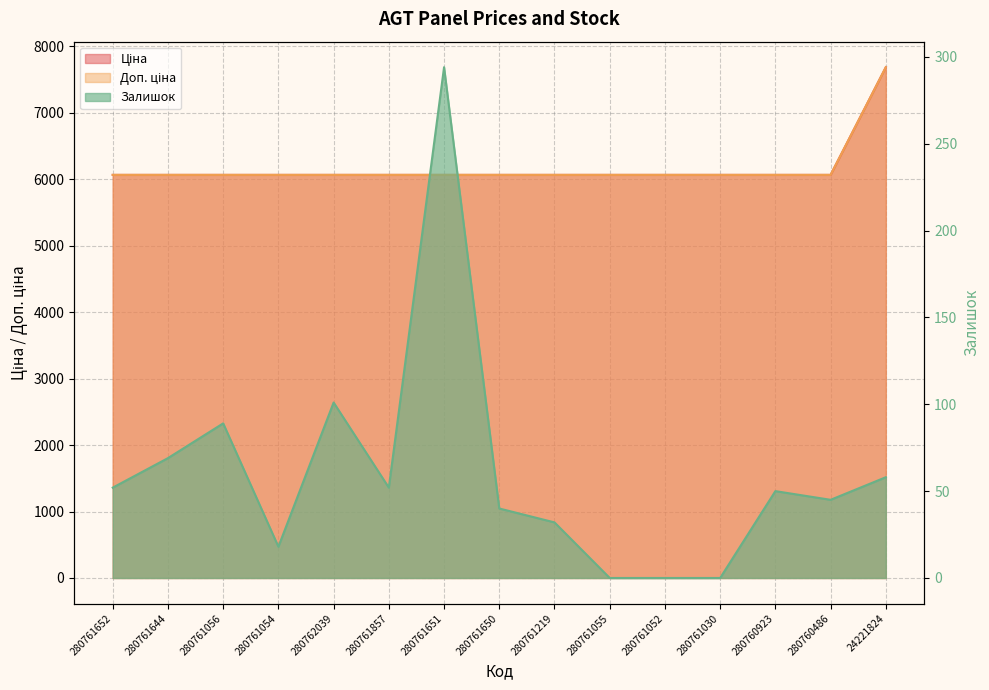

Which category has the lowest value in the Ціна series?

280761652